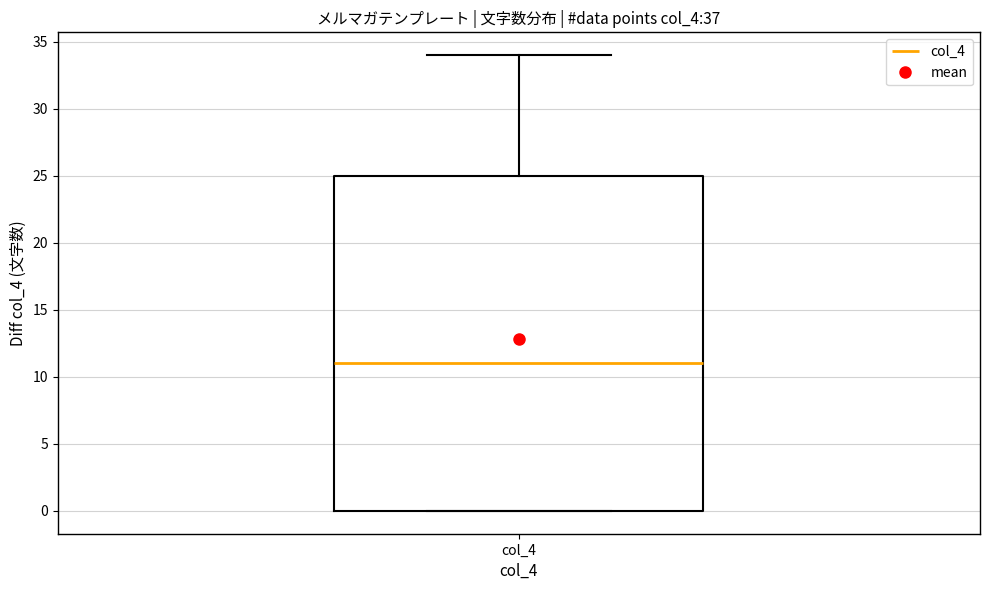

Transcribe this box plot: give where the median line is, the range the box spans, and where the two whiskers end, as read against the y-axis. The values are not printed on the chart, so give them approximately, as read against the axis.

median 11, box 0 to 25, whiskers 0 to 34